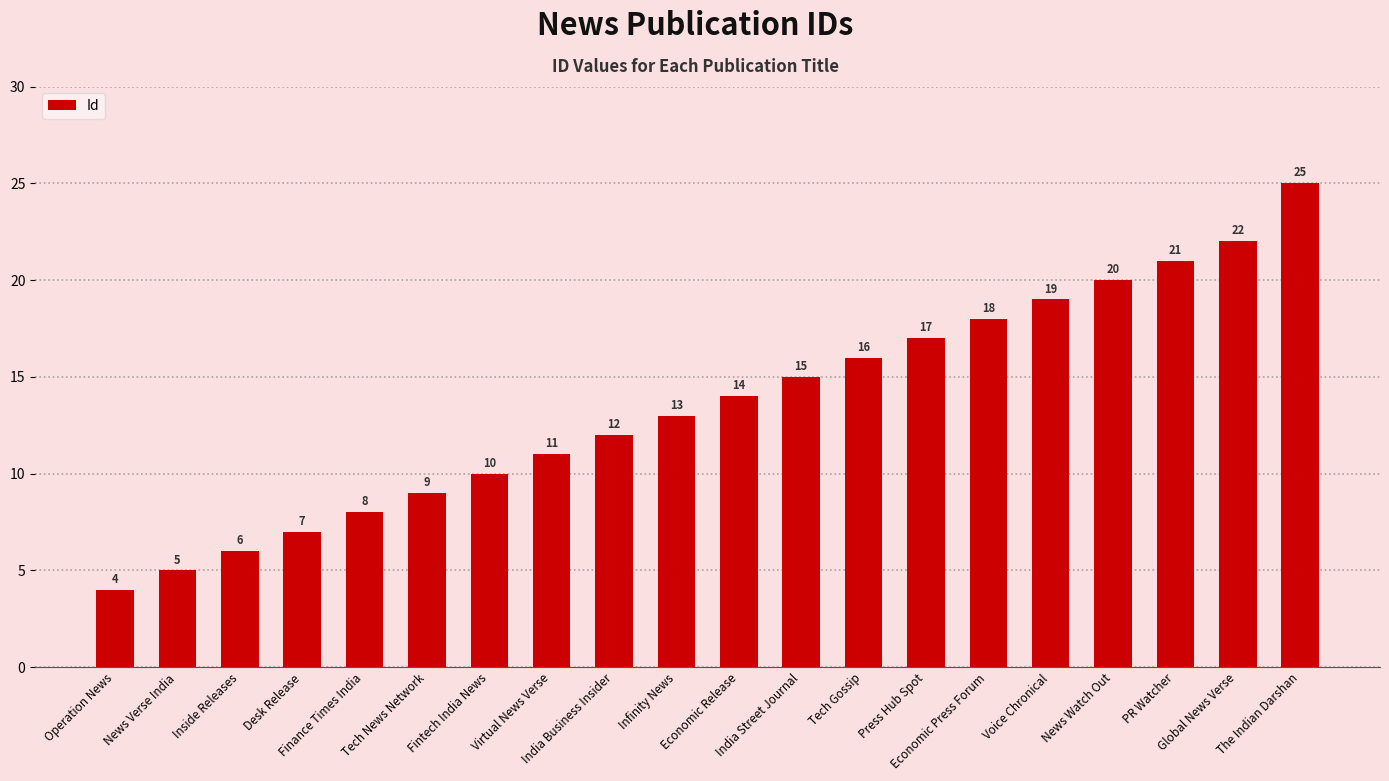

Which has a higher value, Virtual News Verse or Voice Chronical?

Voice Chronical